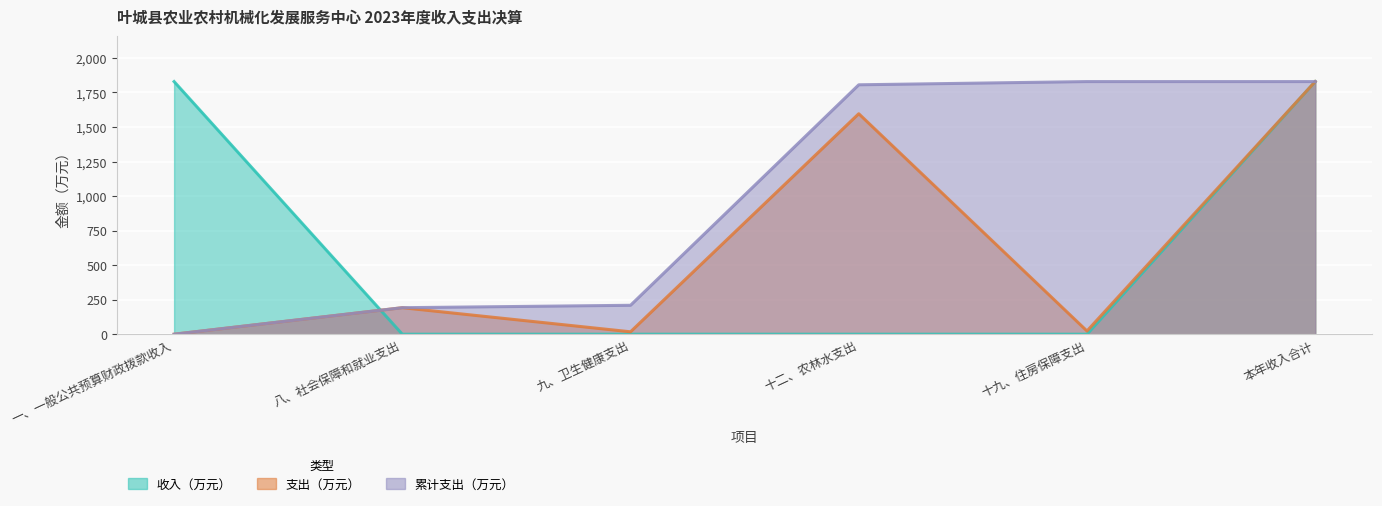

Reading left to right, extract all data points from this chart.

收入（万元）: 1828.8	0.0	0.0	0.0	0.0	1828.8
支出（万元）: 0.0	191.9	17.5	1596.0	23.3	1828.8
累计支出（万元）: 0.0	191.9	209.4	1805.5	1828.8	1828.8